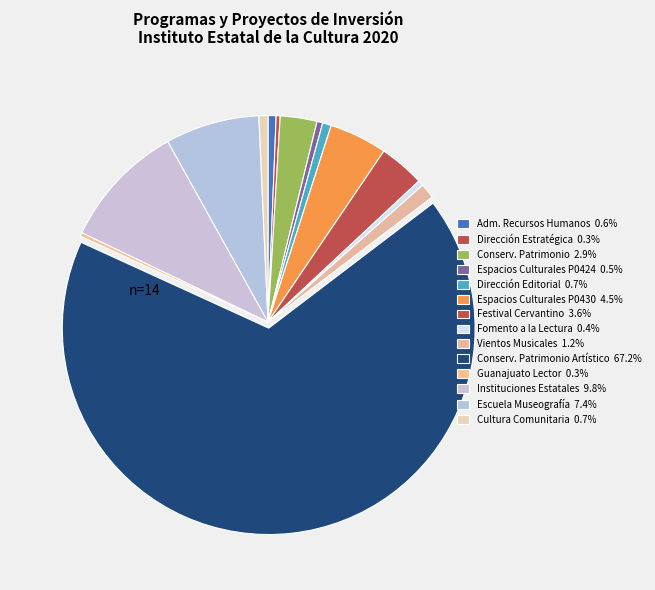

Rank the categories by value from lowest to highest.

GUANAJUATO LECTOR, DIRECCIÓN ESTRATÉGICA, FOMENTO A LA LECTURA, ESPACIOS CULTURALES CONSTRUIDOS (P0424), ADMINISTRACIÓN DE LOS RECURSOS HUMANOS, DIRECCIÓN EDITORIAL, CULTURA COMUNITARIA PARA LA PAZ, VIENTOS MUSICALES, ACTIVIDADES DE CONSERVACIÓN DEL PATRIMONIO, FESTIVAL INTERNACIONAL CERVANTINO, ESPACIOS CULTURALES CONSTRUIDOS (P0430), ESCUELA MUSEOGRAFÍA Y CONSERVACIÓN, INSTITUCIONES ESTATALES DE CULTURA, CONSERVACIÓN DEL PATRIMONIO ARTÍSTICO